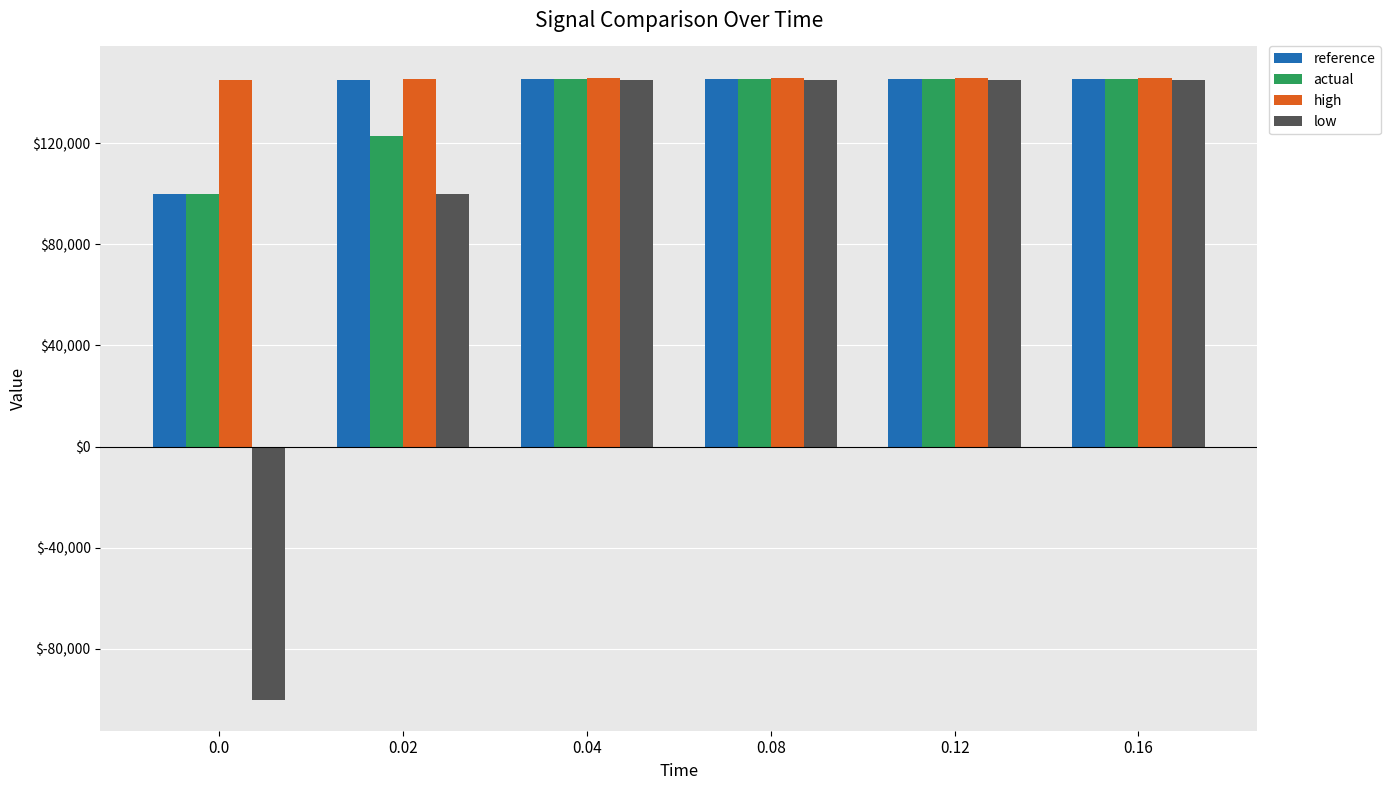

Which series changed the most between 0.0 and 0.04?

low